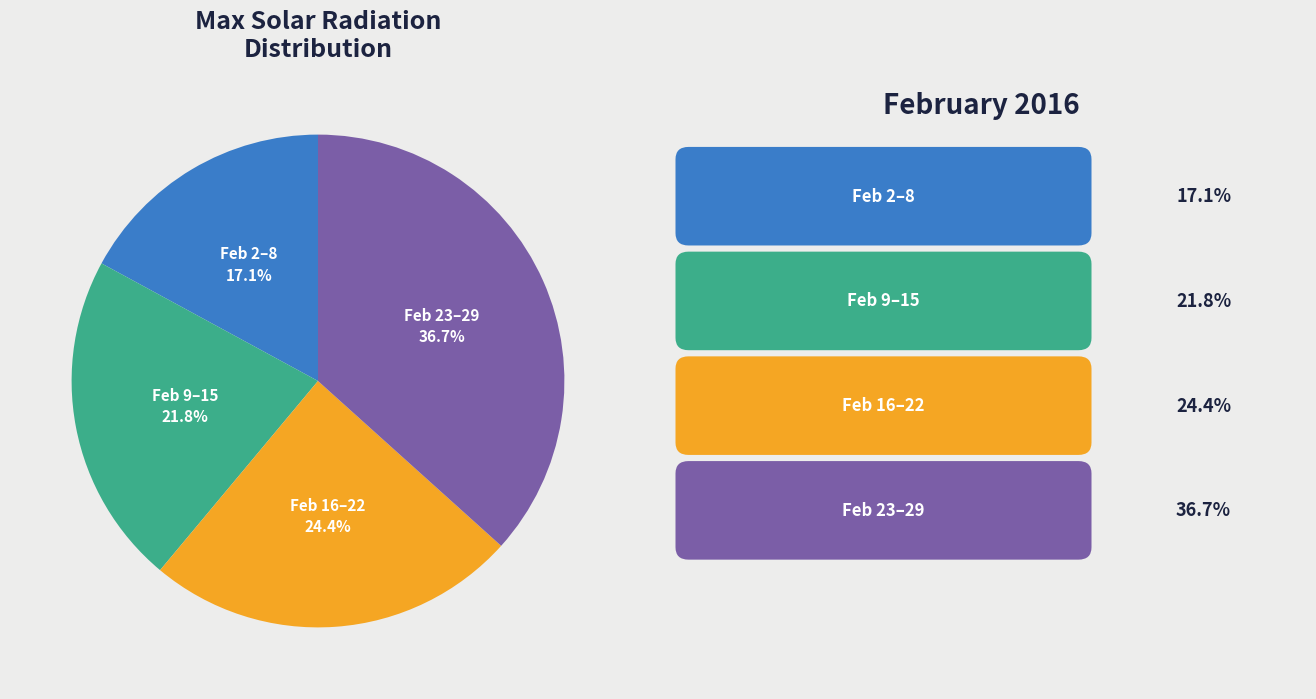

Count the number of slices in the pie.

4